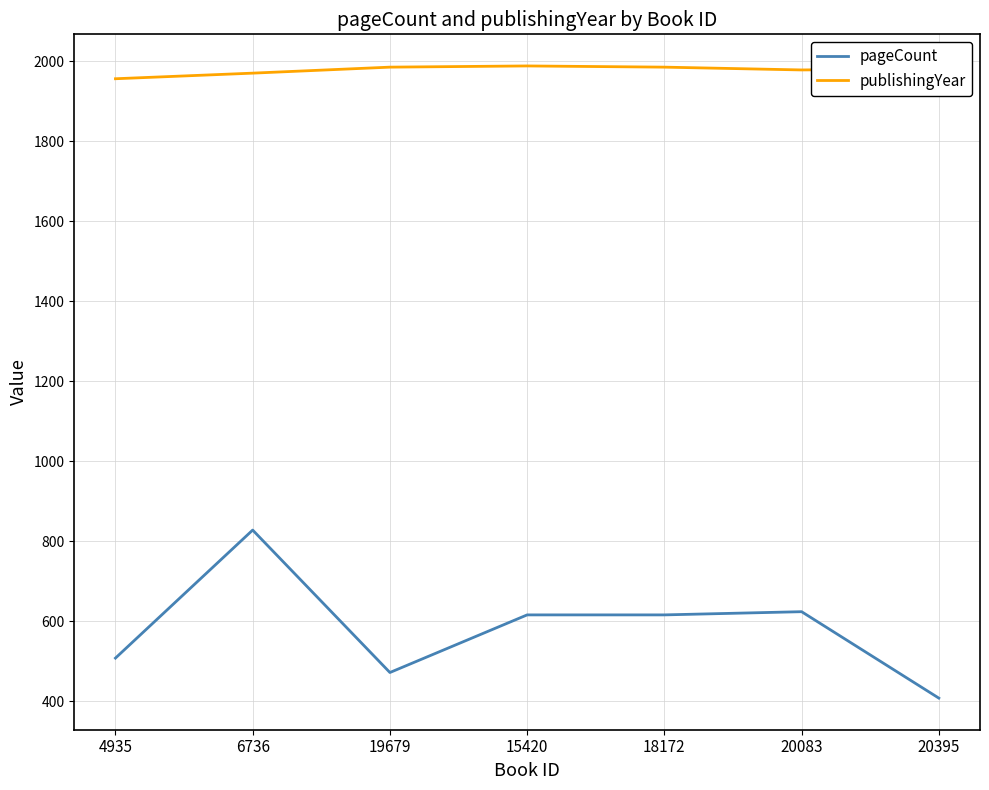

True or false: publishingYear has more than 0 interior local peaks.

True